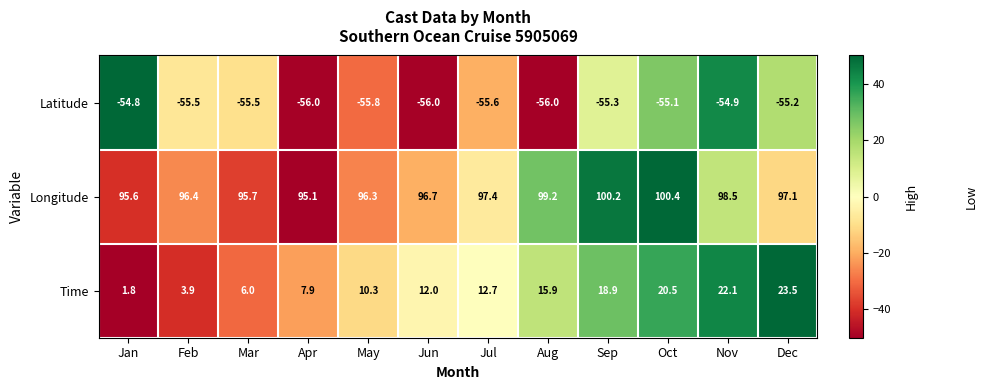

What is the difference between the maximum and second lowest values in the Latitude series?

1.2